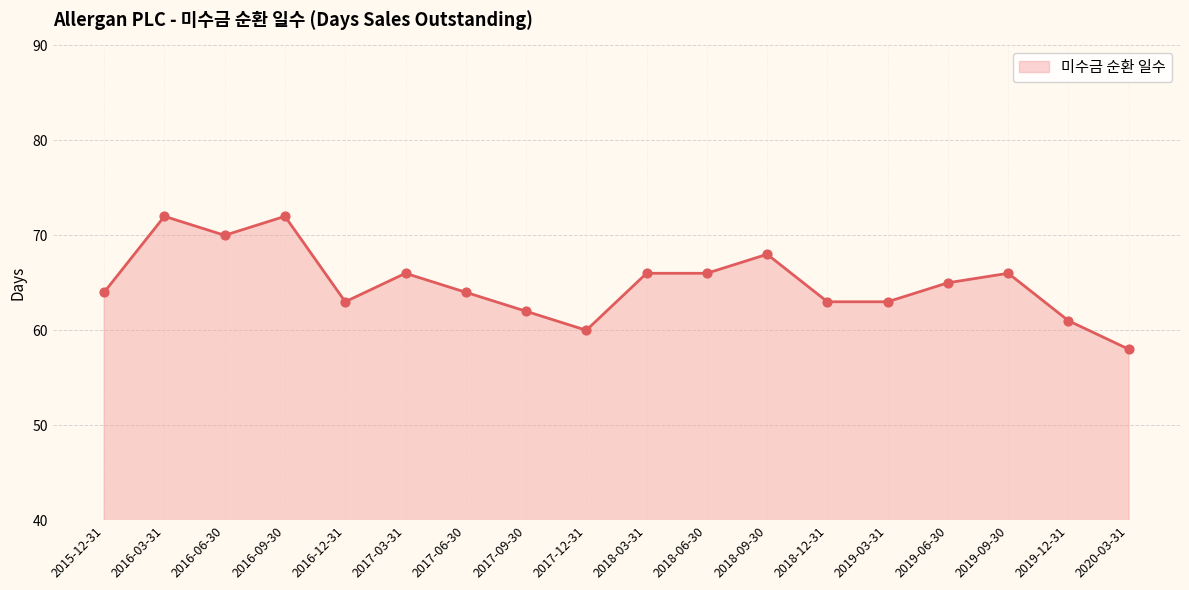

Between 2019-12-31 and 2017-03-31, which is larger?

2017-03-31